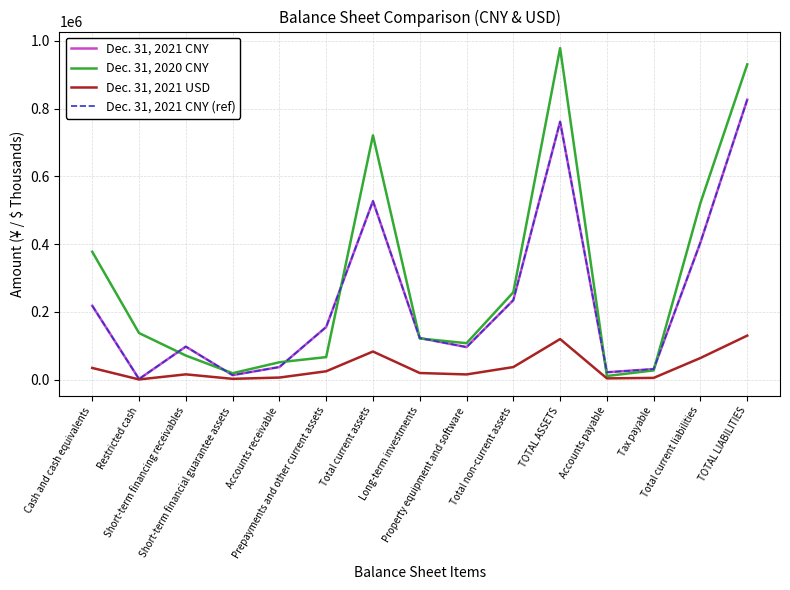

Does the chart have visible grid lines?

Yes